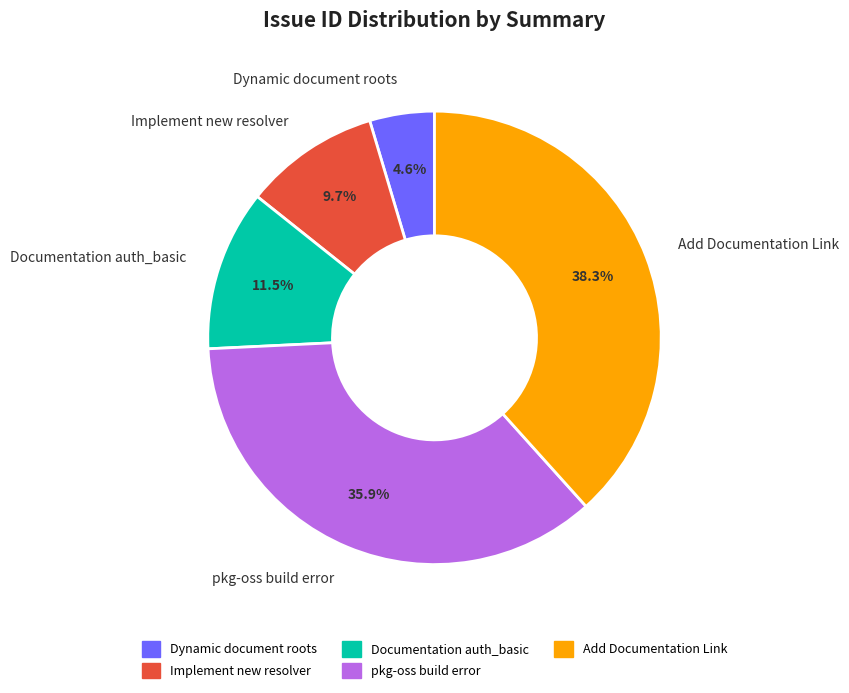

Does Add Documentation Link represent more than half of the total?

No